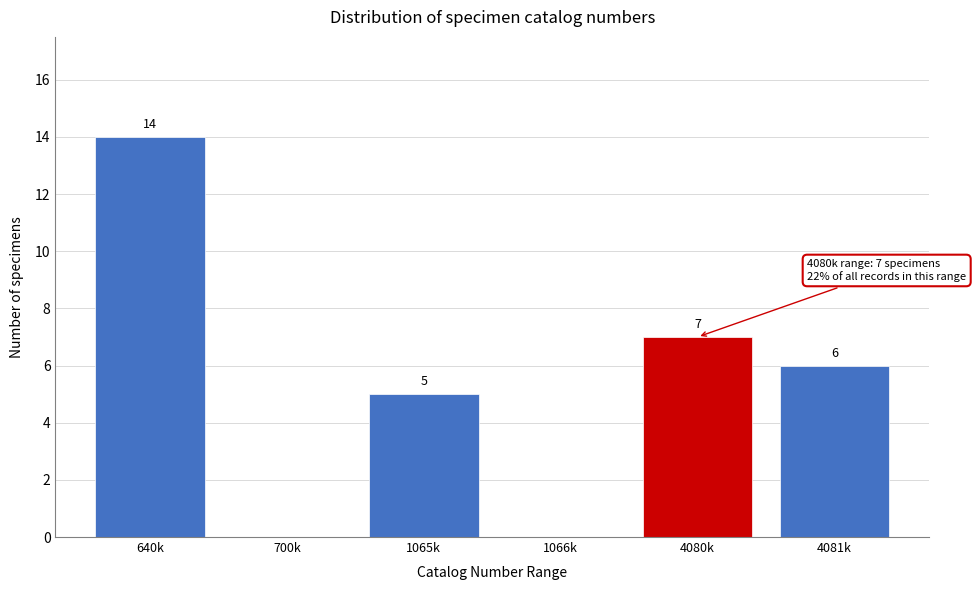

Reading right to left, what are all the values shown in this chart?

4081k=6	4080k=7	1066k=0	1065k=5	700k=0	640k=14